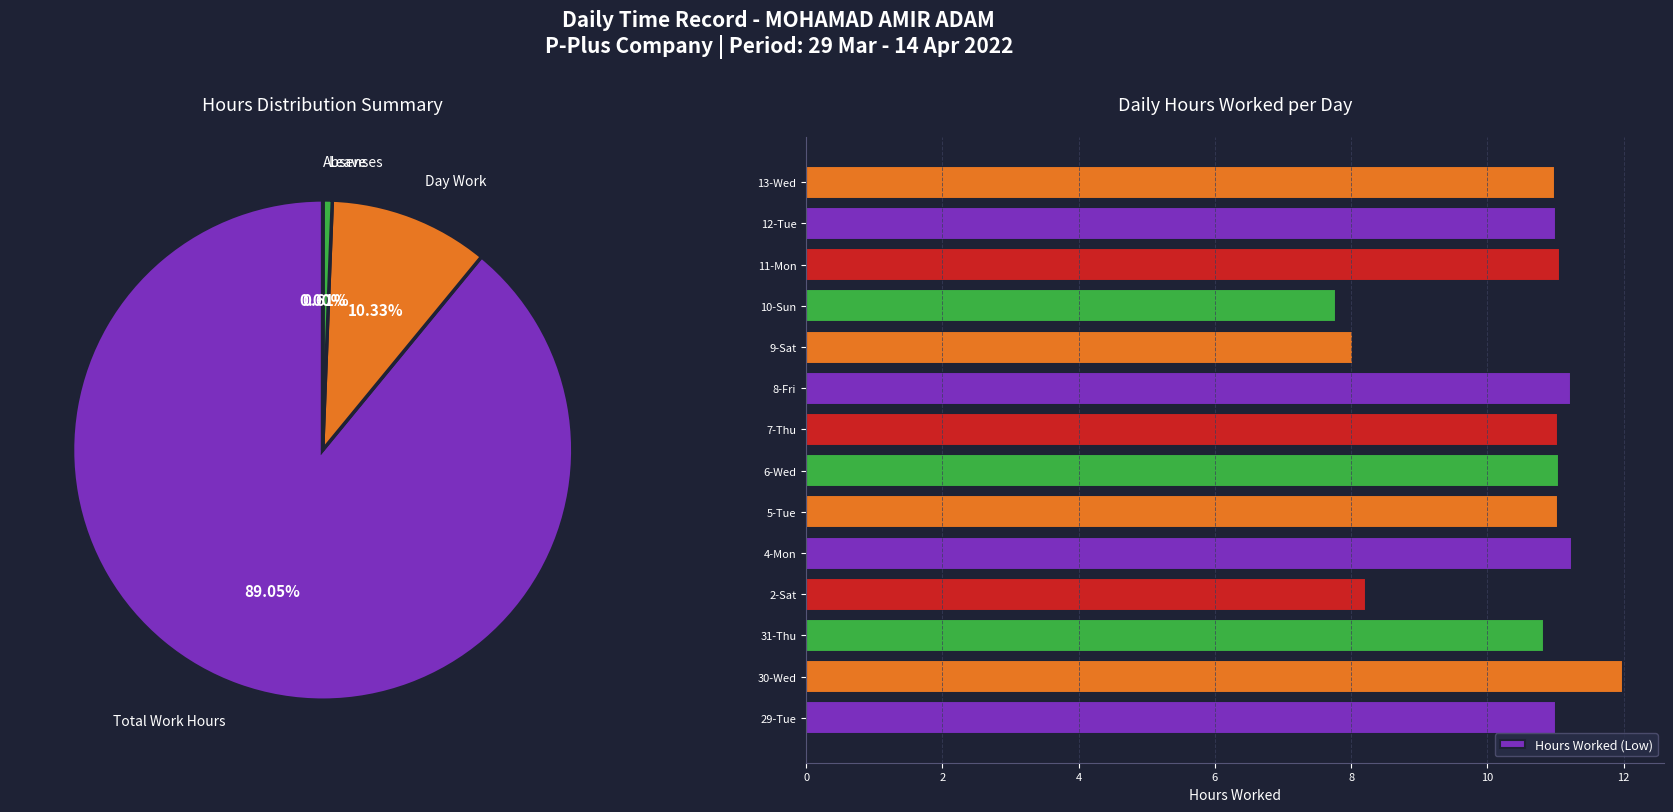

What is the difference between the Hours Worked (Low) values at 30-Wed and 31-Thu?

1.2